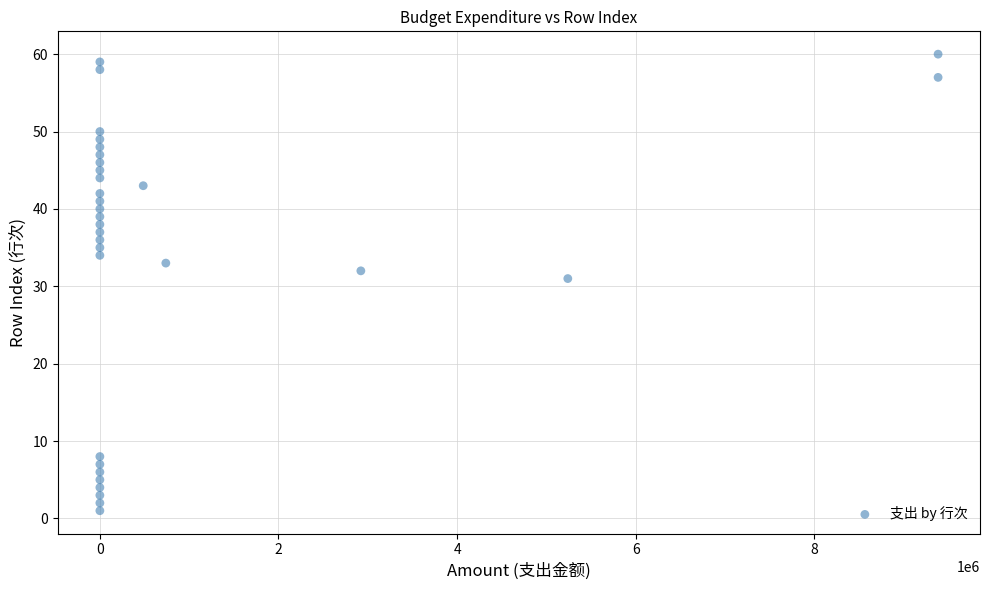

What Y value in the scatter plot is closest to 30?

31